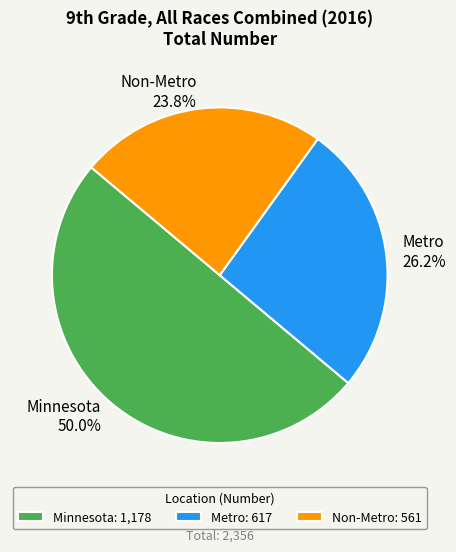

What is the total percentage of Non-Metro and Metro?

50.0%